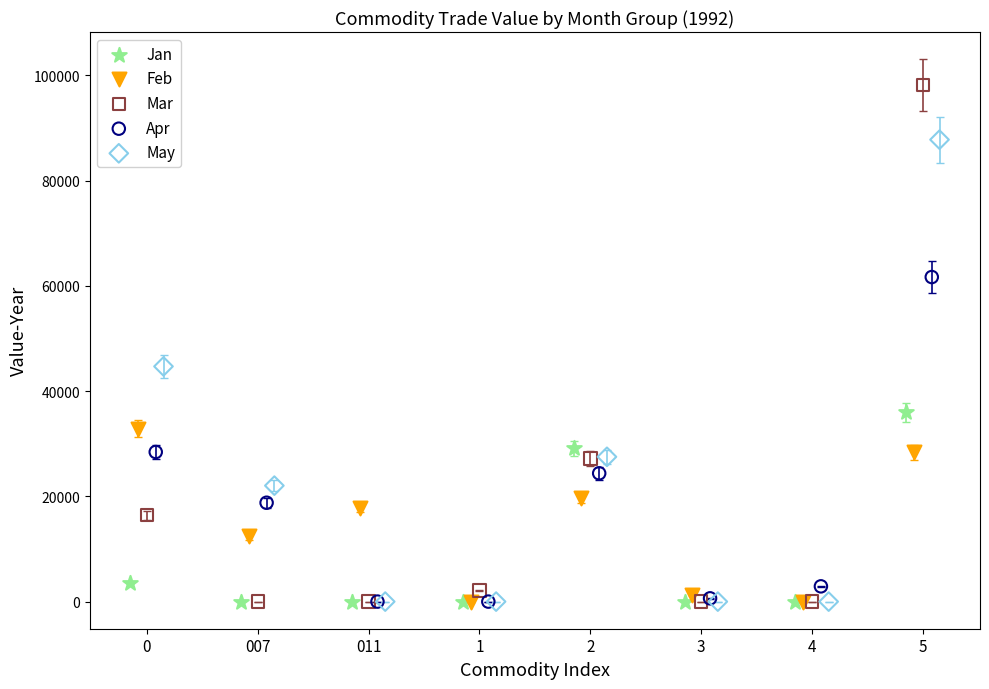

Which series has the largest Y range (max minus min)?

Mar